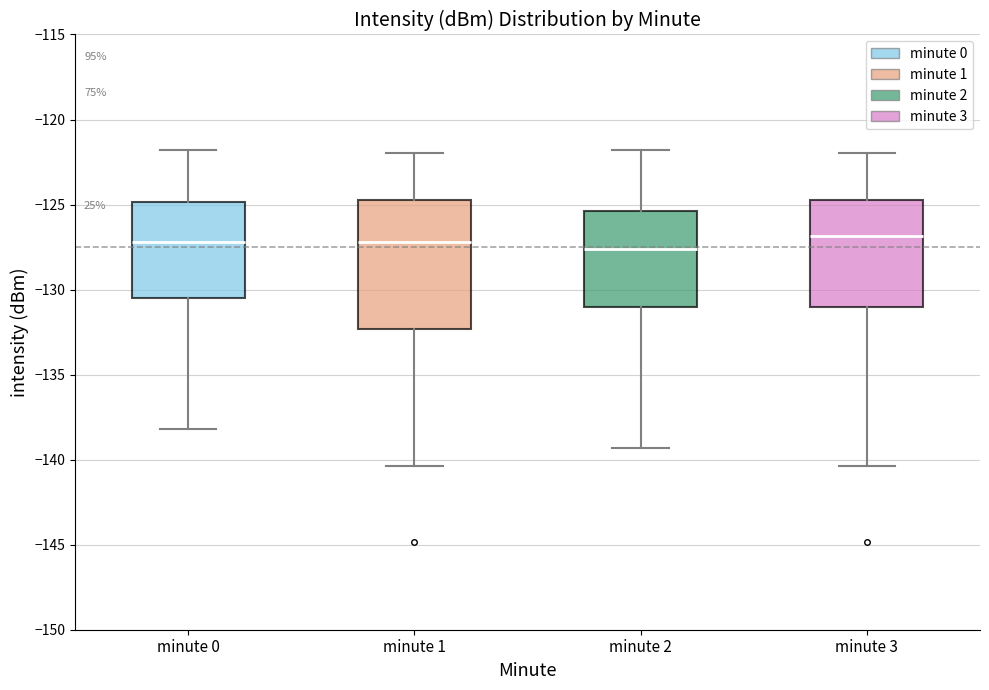

Comparing the boxes themselves (not the whiskers), which one is the tallest?

minute 1